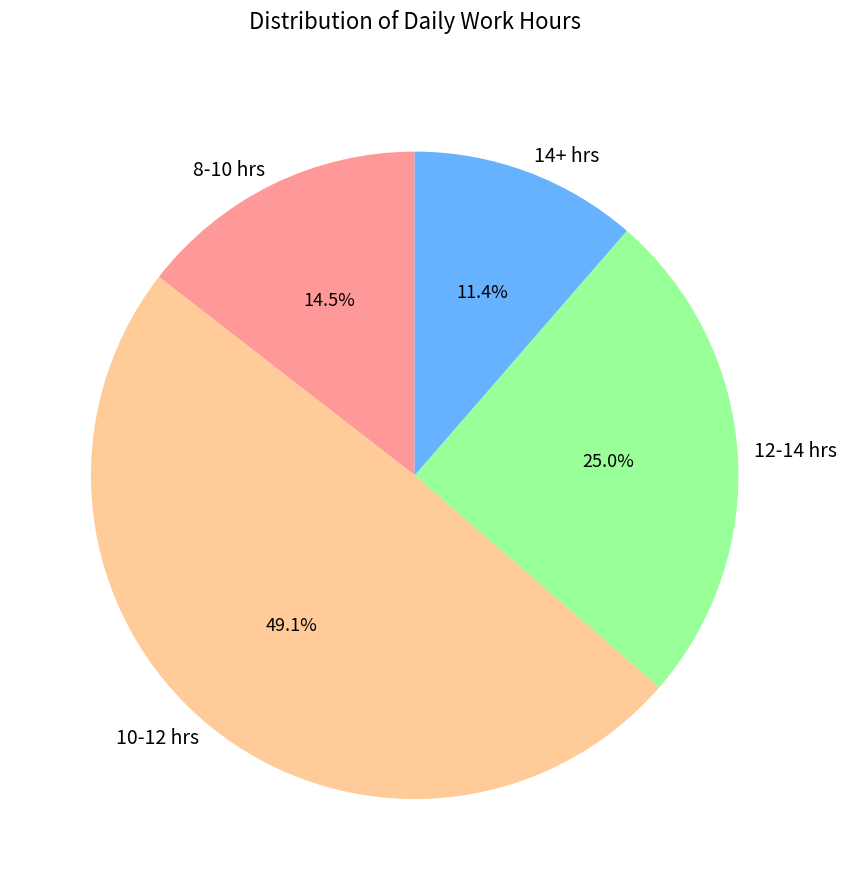

Do 8-10 hrs and 12-14 hrs together represent more than half of the pie?

No